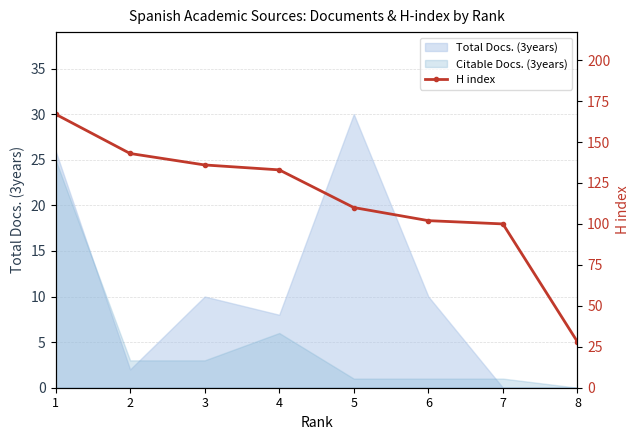

True or false: the data shows 133 at 4.

True